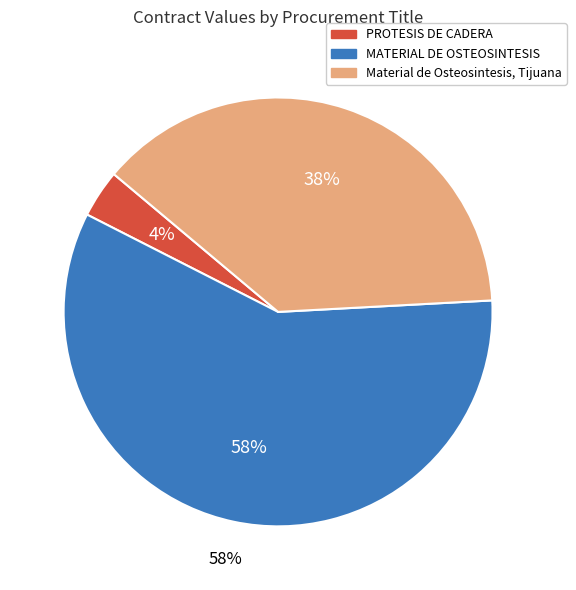

To the nearest percent, what percentage of the pie is Material de Osteosintesis, Tijuana
(2007-04-02)?

38%